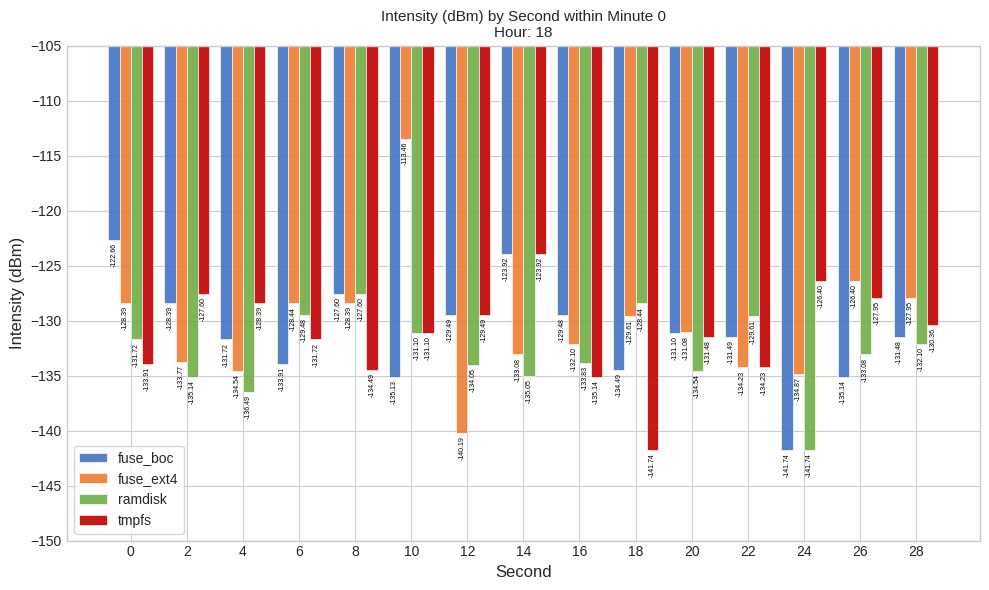

What is the maximum value shown in the chart?

-113.5